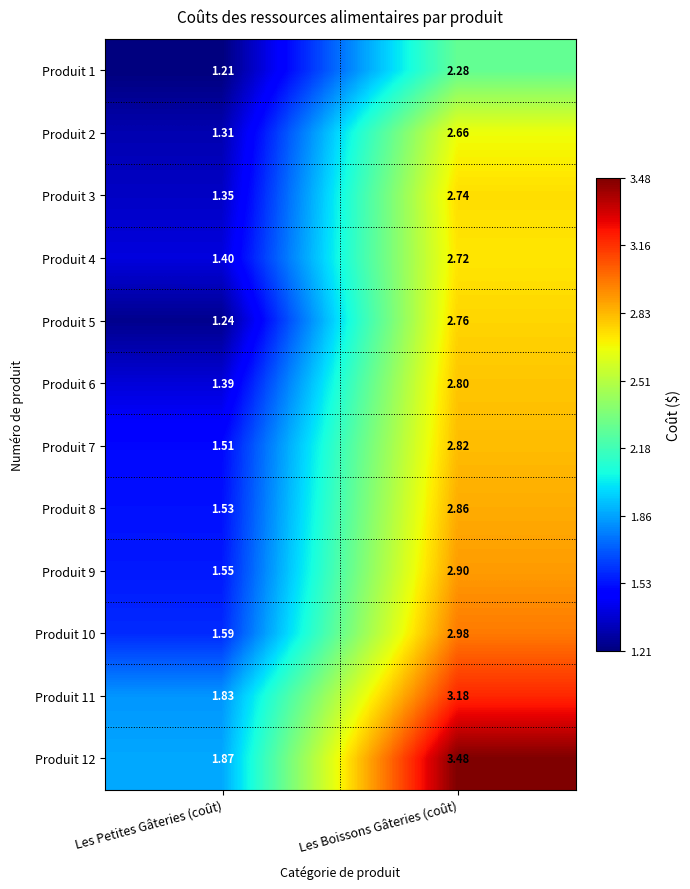

How many series are shown in this chart?

12